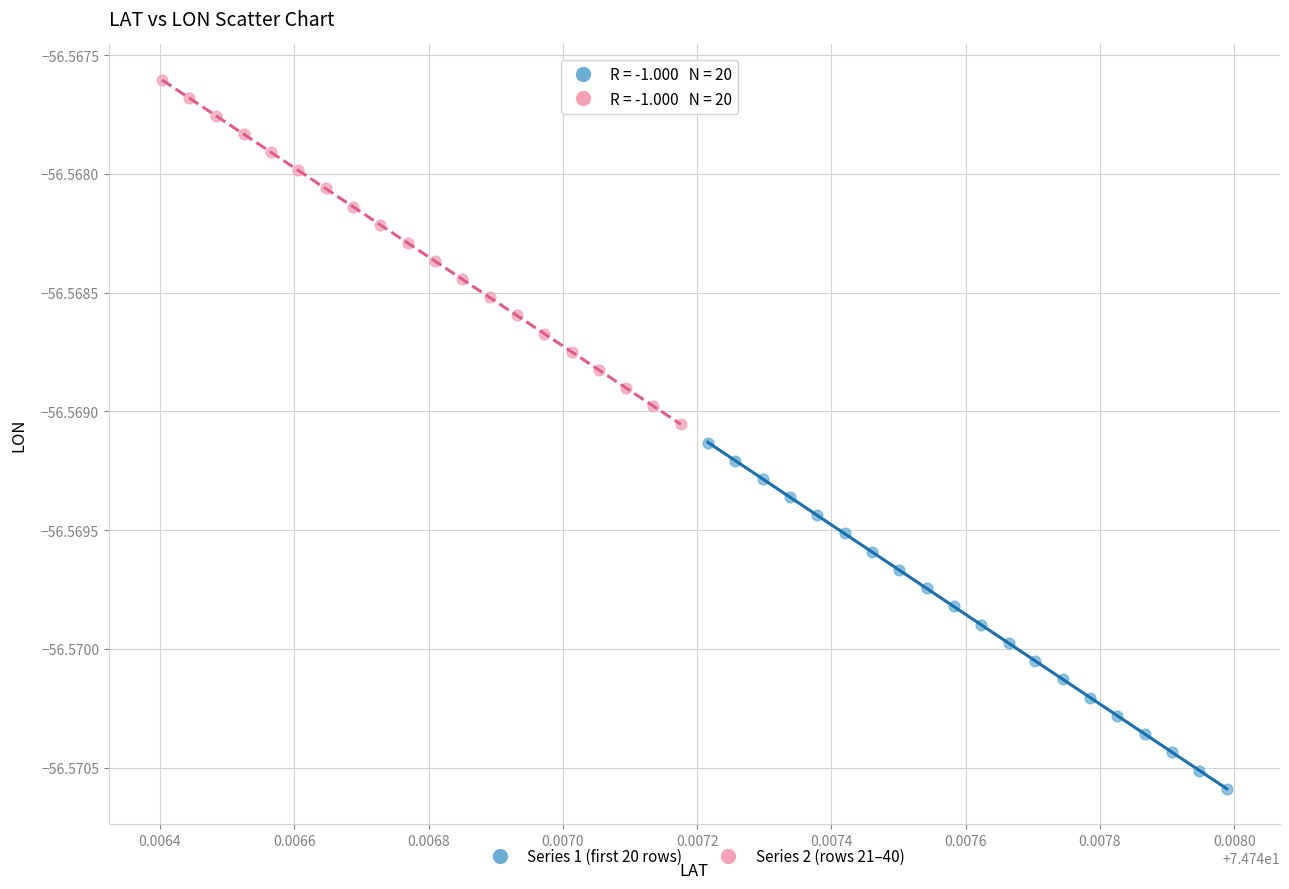

Which series contains the lowest Y value?

Series 1 (first 20 rows)